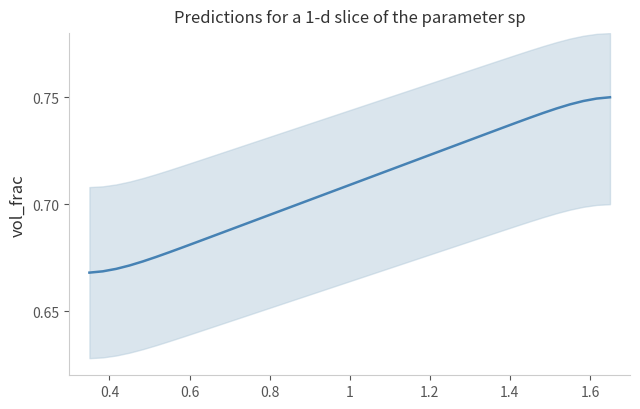

Reading left to right, what are all the values shown in this chart?

0.7	0.7	0.7	0.7	0.7	0.7	0.7	0.7	0.7	0.7	0.7	0.7	0.7	0.7	0.7	0.7	0.7	0.7	0.7	0.7	0.7	0.7	0.7	0.7	0.7	0.7	0.7	0.7	0.7	0.7	0.7	0.7	0.7	0.7	0.7	0.7	0.7	0.7	0.7	0.8